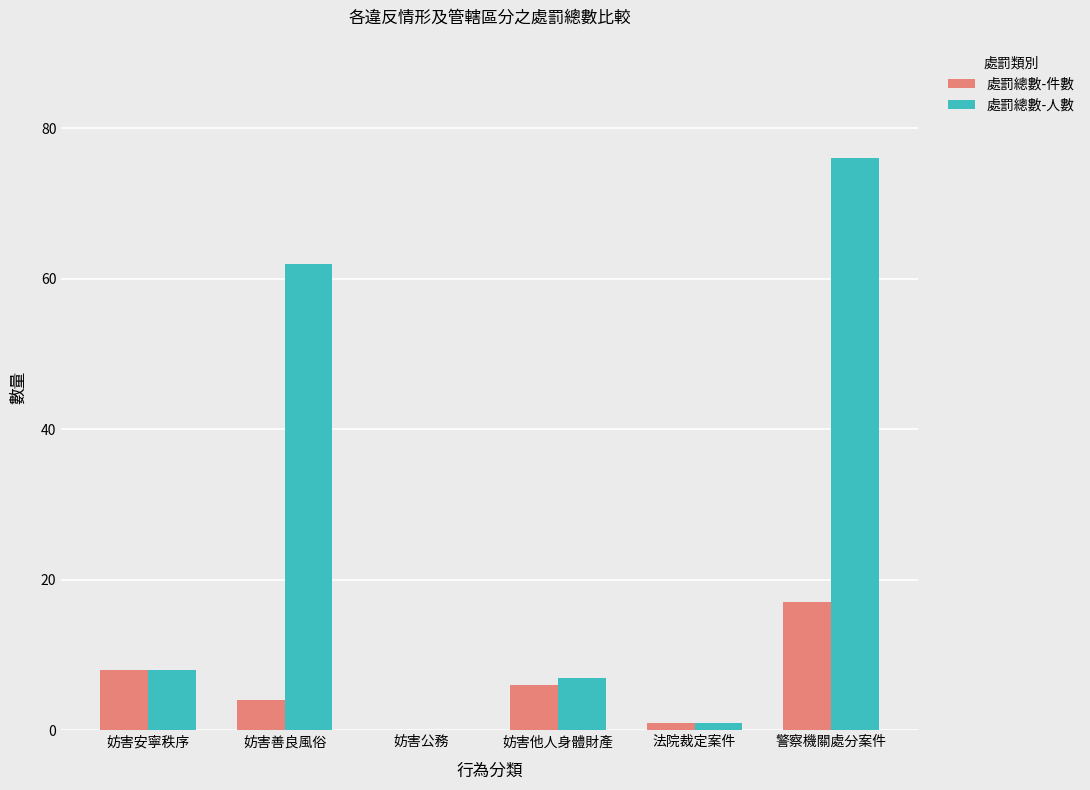

What is the sum of all 處罰總數-件數 values?

36